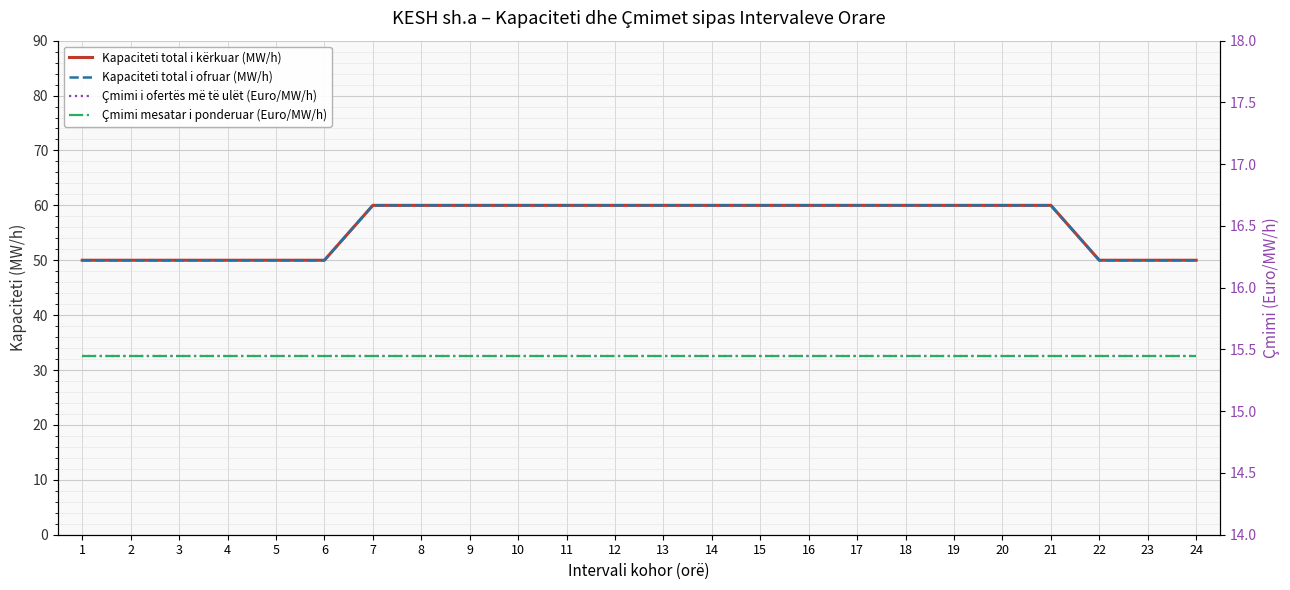

List the labels in order of Çmimi i ofertës më të ulët (Euro/MW/h) value, smallest first.

1, 2, 3, 4, 5, 6, 7, 8, 9, 10, 11, 12, 13, 14, 15, 16, 17, 18, 19, 20, 21, 22, 23, 24